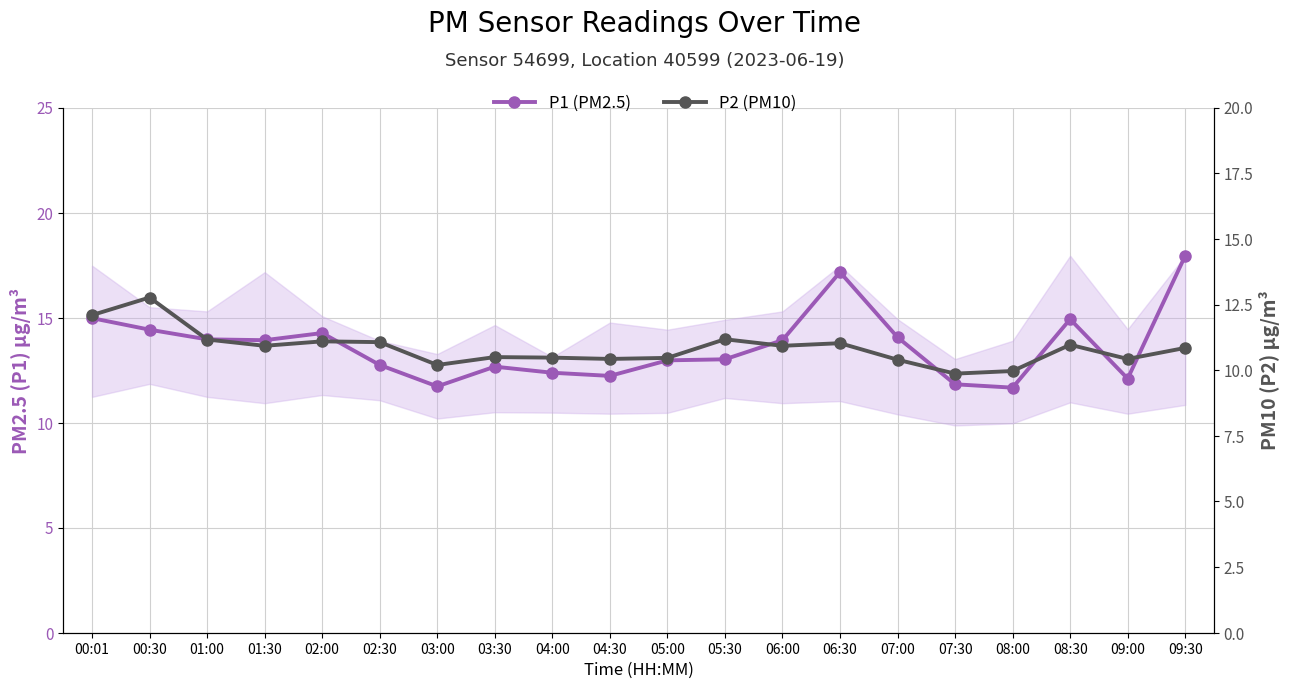

What is the label of the 15th point from the right?

02:30